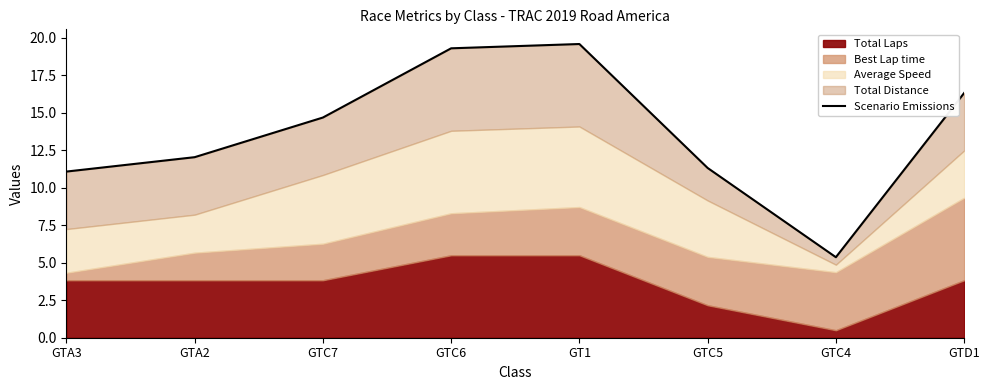

The value at GTC5 is 11.3. True or false?

True